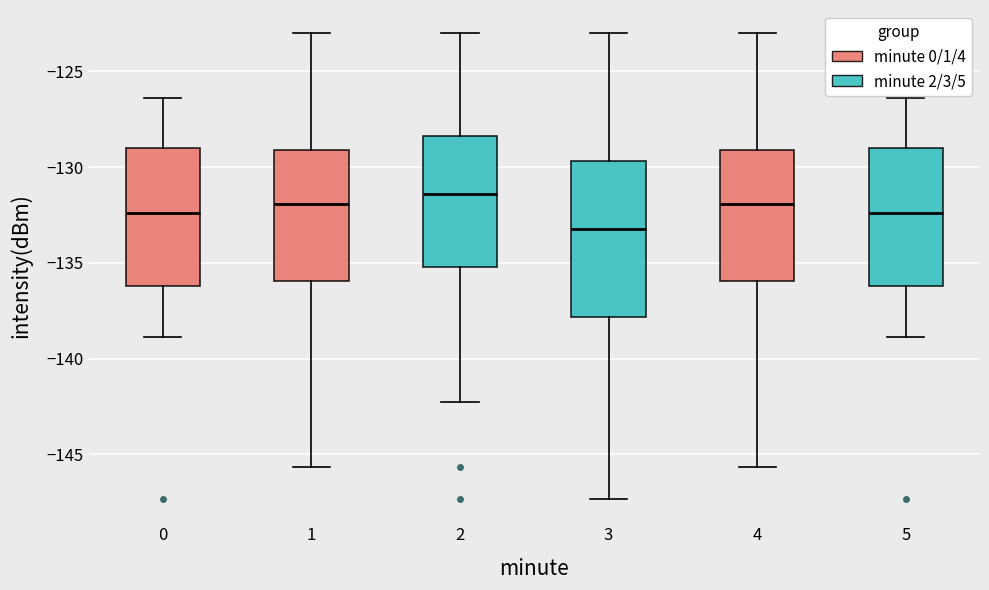

Reading left to right, transcribe this box plot: for each box, give where its median line is, the range the box spans, and where its two whiskers end, as read against the y-axis. The values are not printed on the chart, so give them approximately, as read against the axis.

0: median -132.5, box -136.0 to -129.0, whiskers -139.0 to -126.5
1: median -132.0, box -136.0 to -129.0, whiskers -145.5 to -123.0
2: median -131.5, box -135.0 to -128.5, whiskers -142.5 to -123.0
3: median -133.0, box -138.0 to -129.5, whiskers -147.5 to -123.0
4: median -132.0, box -136.0 to -129.0, whiskers -145.5 to -123.0
5: median -132.5, box -136.0 to -129.0, whiskers -139.0 to -126.5